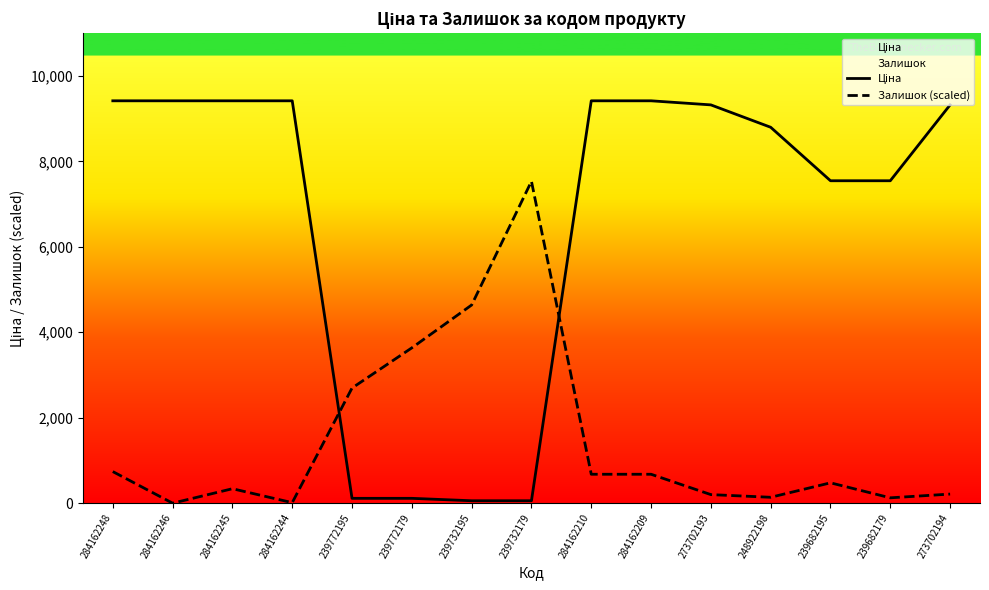

Is this an area chart (filled region under the line)?

No